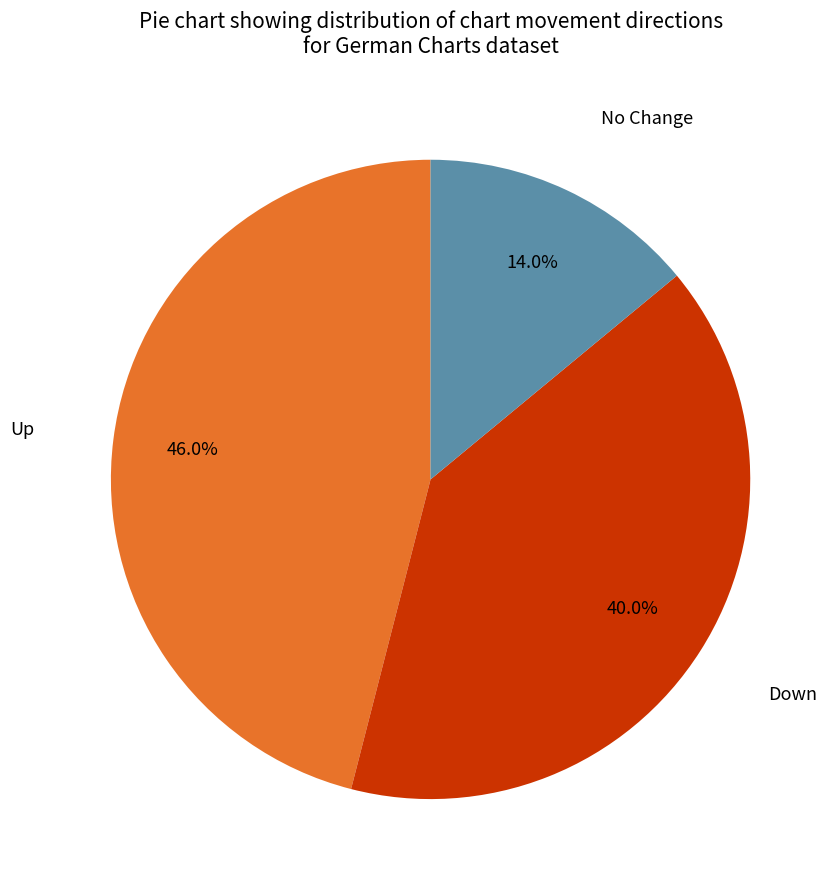

Does any single category account for the majority?

No